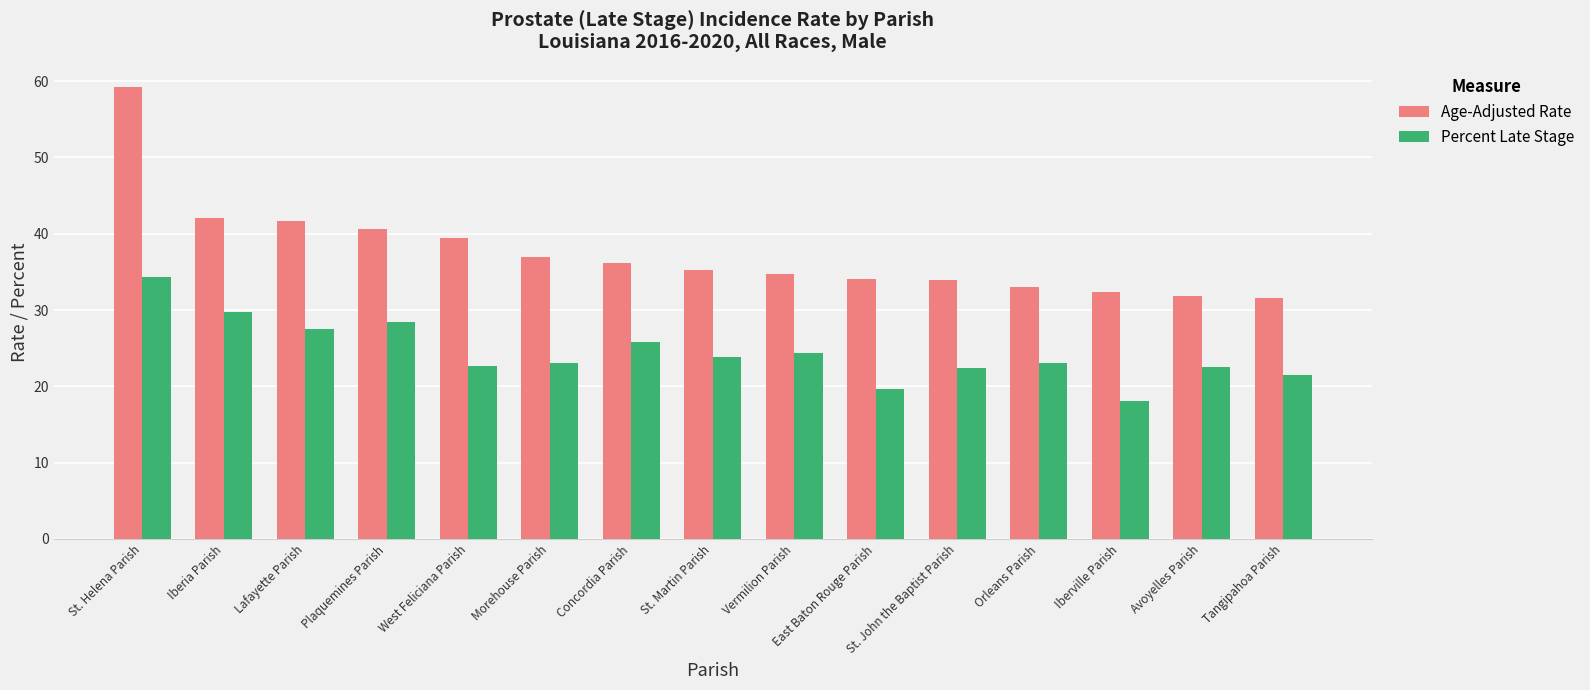

What is the difference between the maximum and second lowest values in the Age-Adjusted Rate series?

27.4